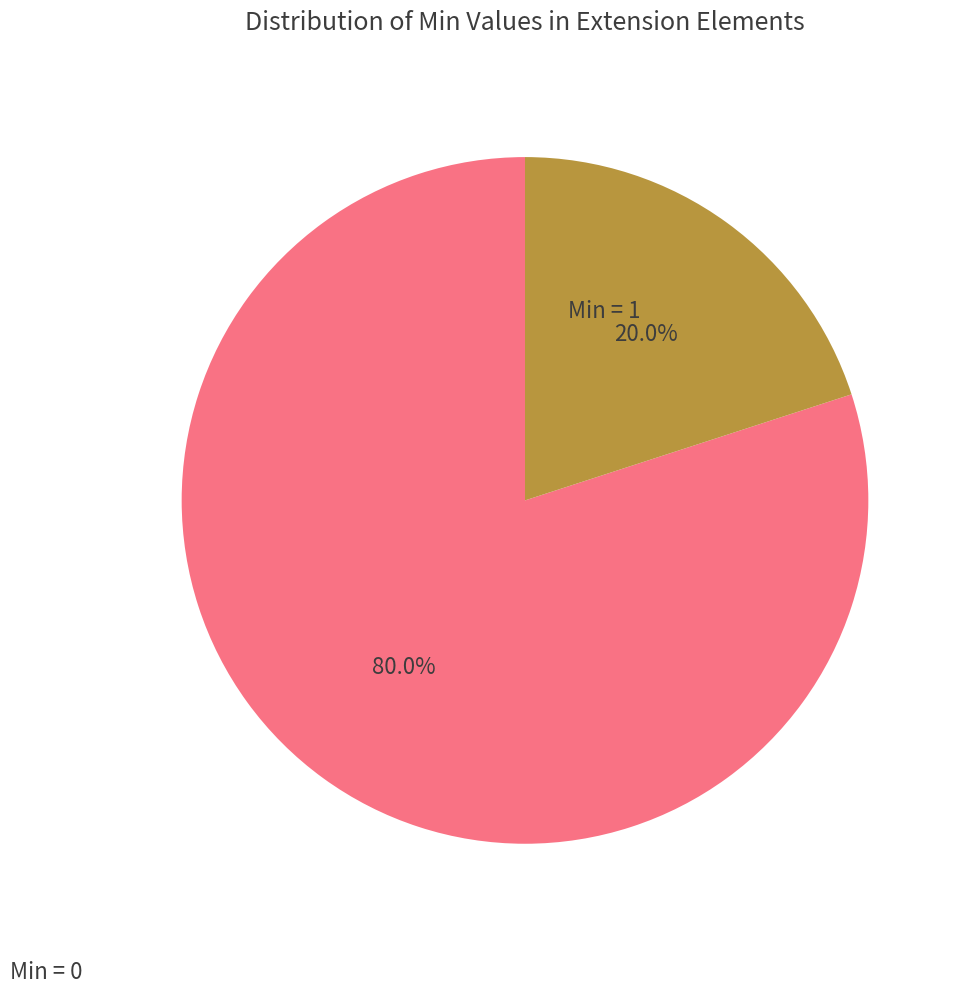

How many slices are in this pie chart?

2